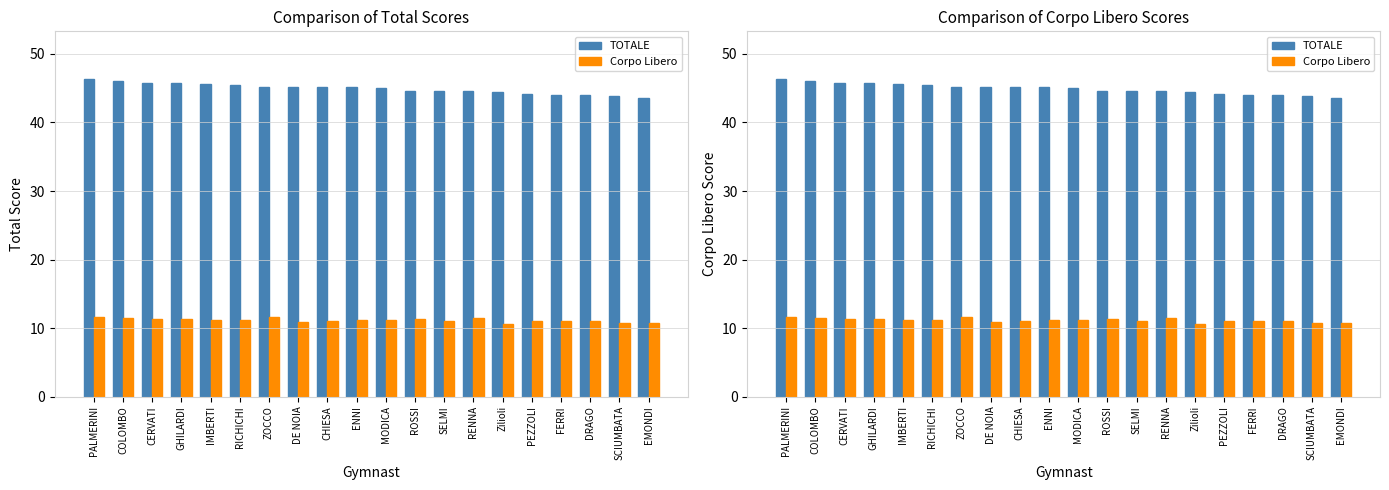

Count the number of data series in this chart.

2